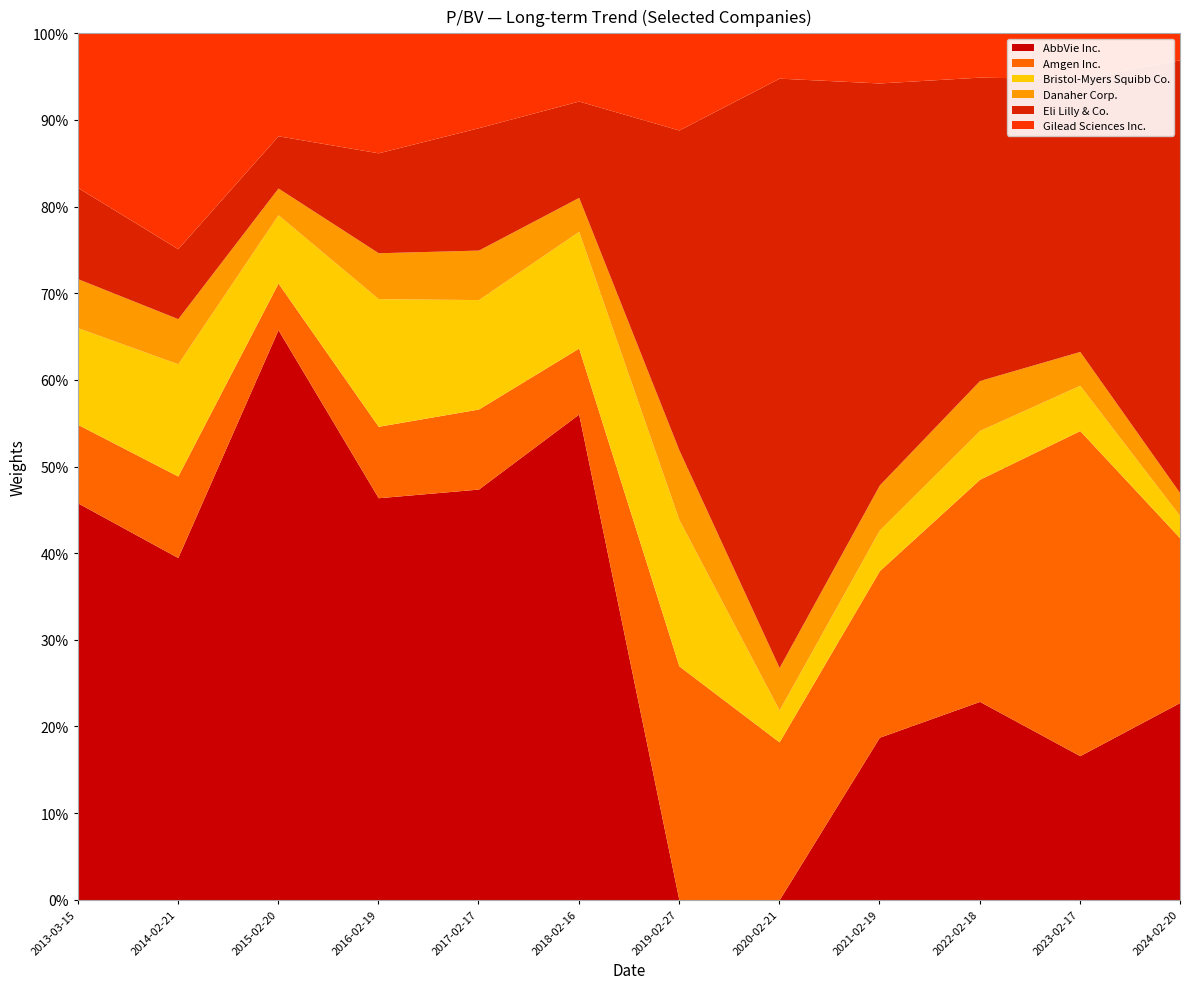

At which label does AbbVie Inc. reach its peak?

2015-02-20